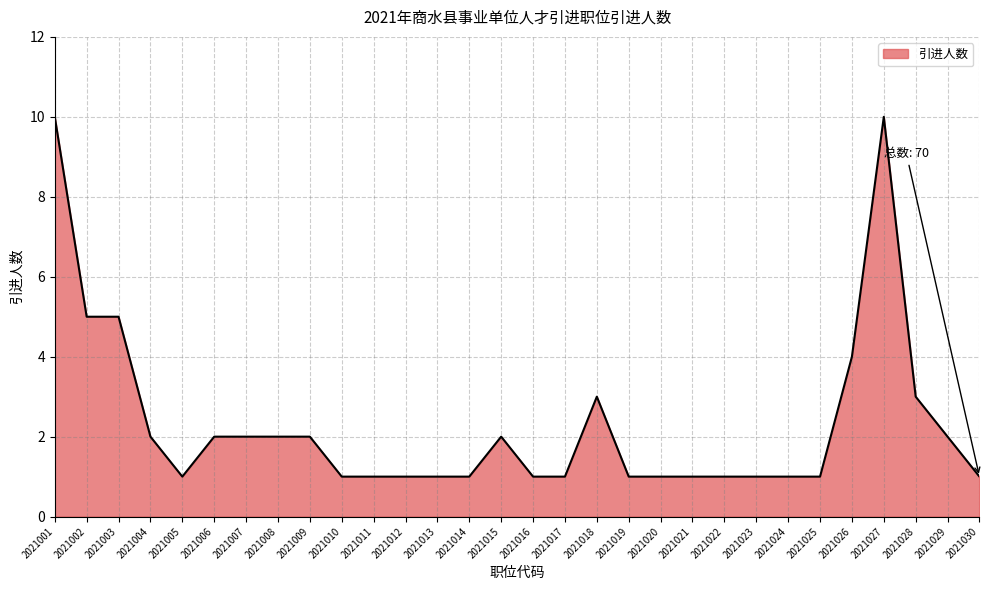

What is the difference between the maximum and minimum values?

9